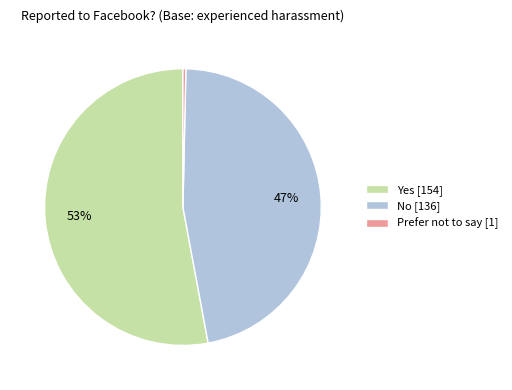

Count the number of slices in the pie.

3